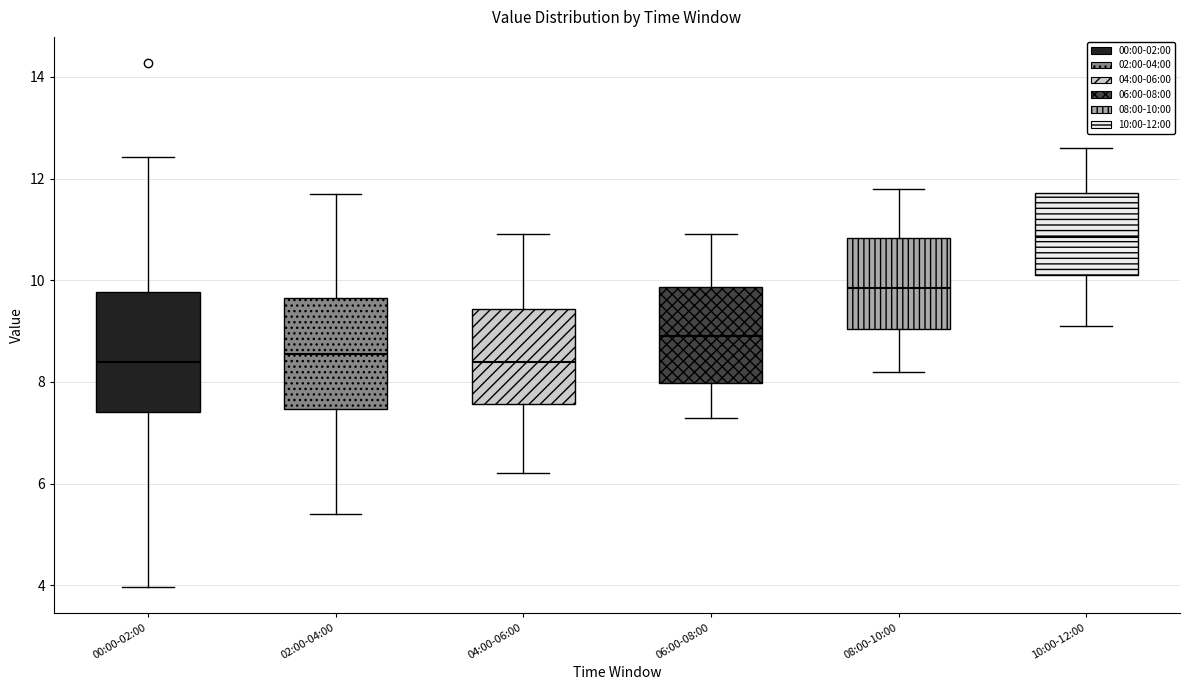

Reading left to right, read every box against the y-axis: the position of its median line, the range the box covers, and the ends of its whiskers. The values are not printed on the chart, so give them approximately, as read against the axis.

00:00-02:00: median 8.4, box 7.4 to 9.8, whiskers 4.0 to 12.4
02:00-04:00: median 8.6, box 7.4 to 9.6, whiskers 5.4 to 11.8
04:00-06:00: median 8.4, box 7.6 to 9.4, whiskers 6.2 to 11.0
06:00-08:00: median 9.0, box 8.0 to 9.8, whiskers 7.4 to 11.0
08:00-10:00: median 9.8, box 9.0 to 10.8, whiskers 8.2 to 11.8
10:00-12:00: median 10.8, box 10.2 to 11.8, whiskers 9.2 to 12.6